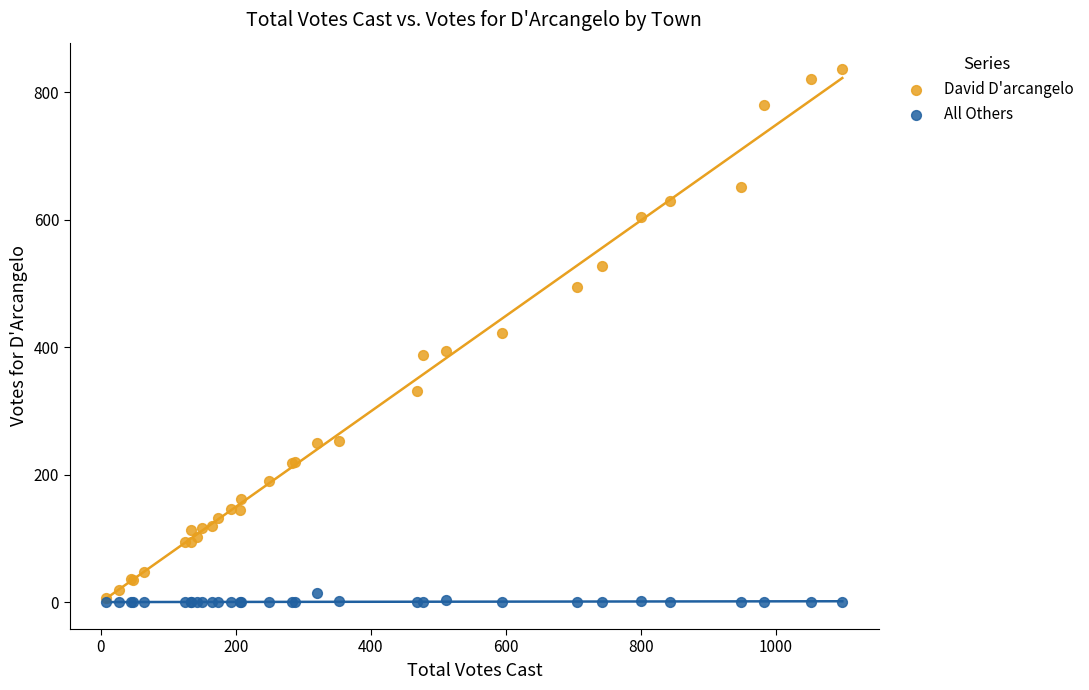

What are all the series names shown in the legend?

David D'arcangelo, All Others